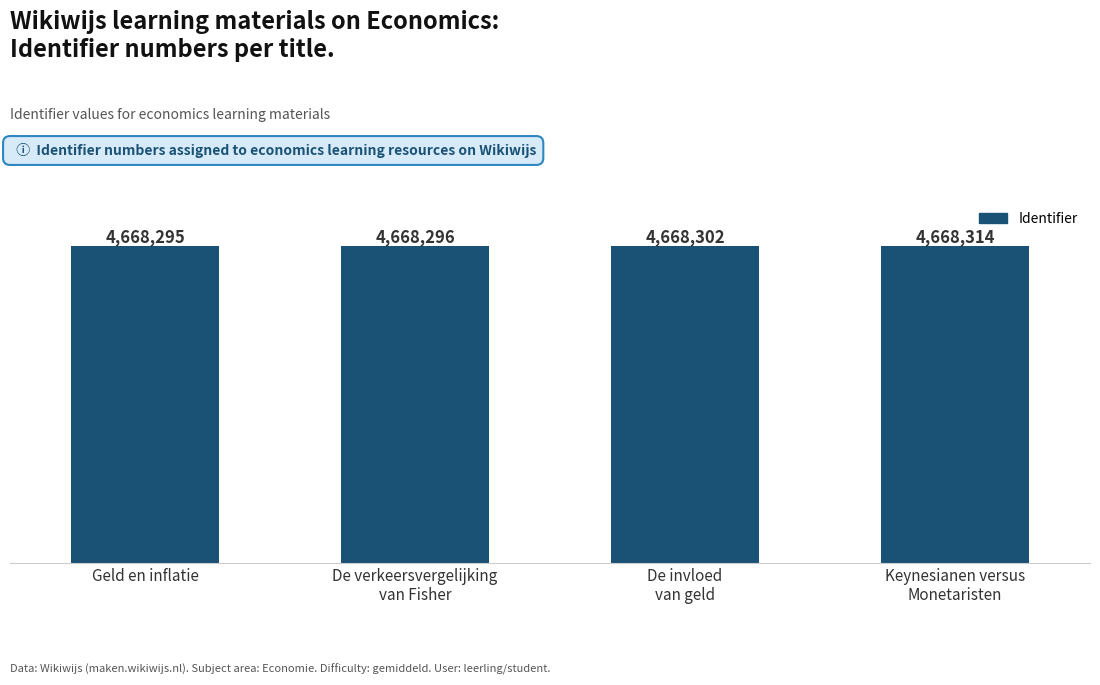

Are the bars horizontal?

No